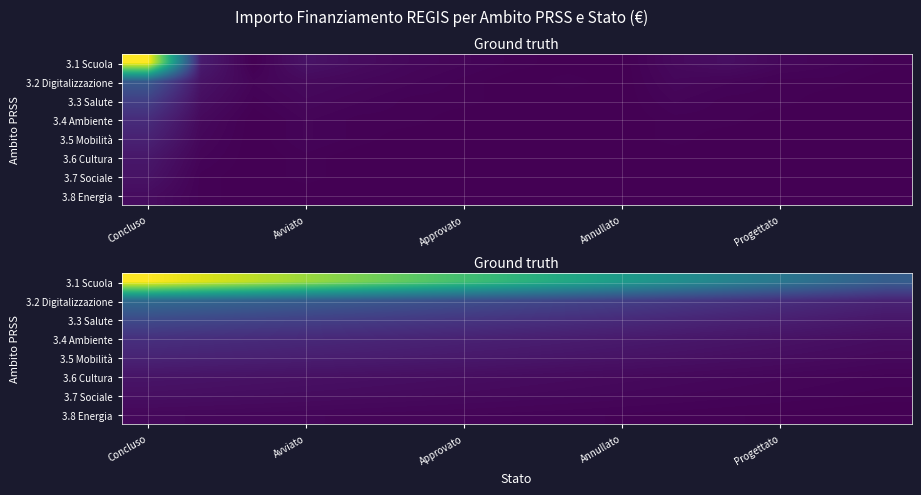

Which category has the highest value in the 3.2 Digitalizzazione series?

Concluso